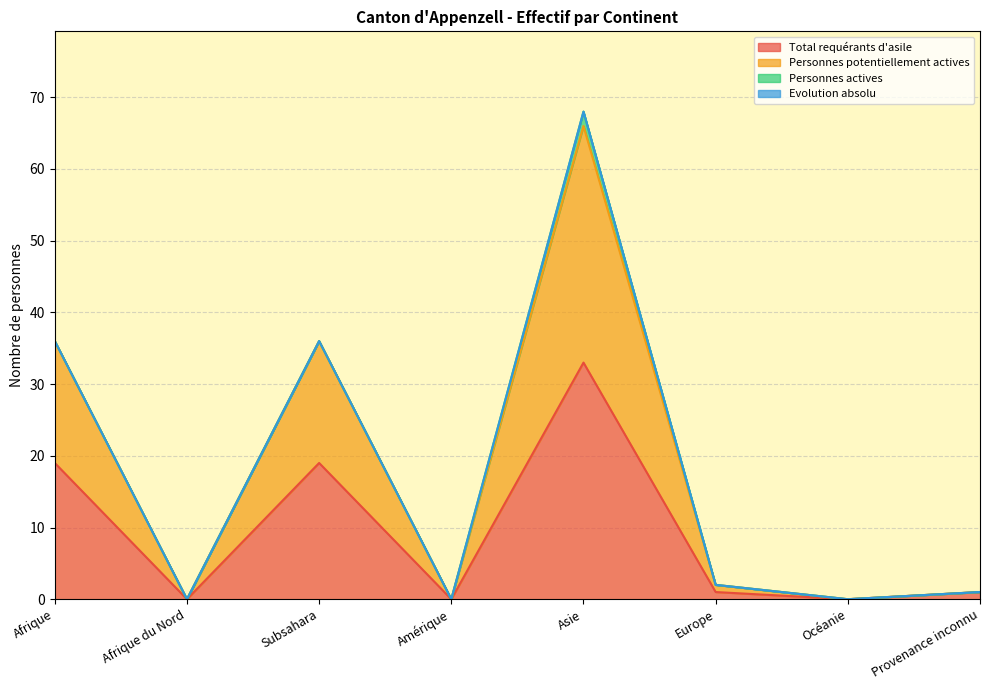

At how many categories does at least one series exceed 20?

3